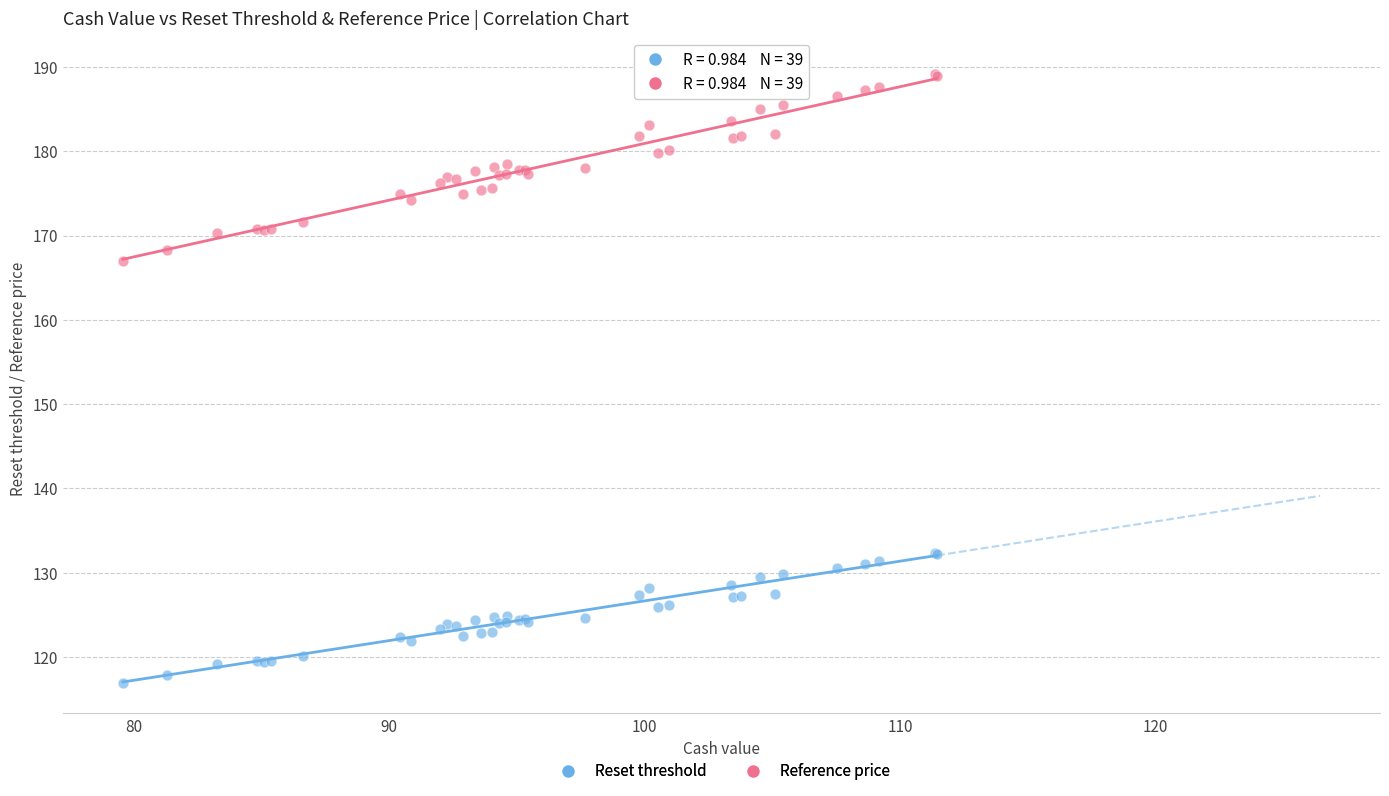

Which series reaches the minimum Y coordinate?

Reset threshold